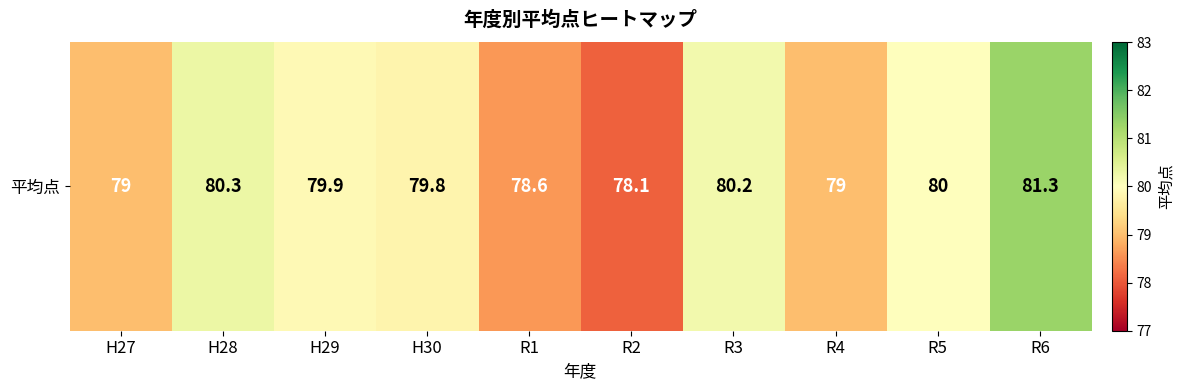

Reading right to left, what are all the values shown in this chart?

81.3	80.0	79.0	80.2	78.1	78.6	79.8	79.9	80.3	79.0